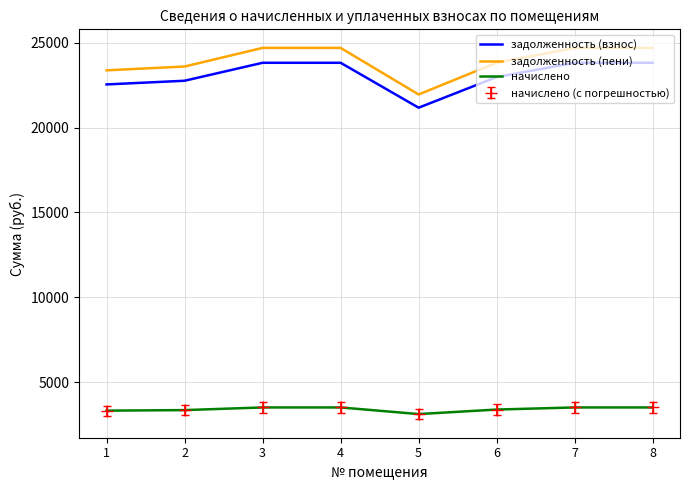

What is the difference between the задолженность (пени) values at 2 and 7?

1097.8